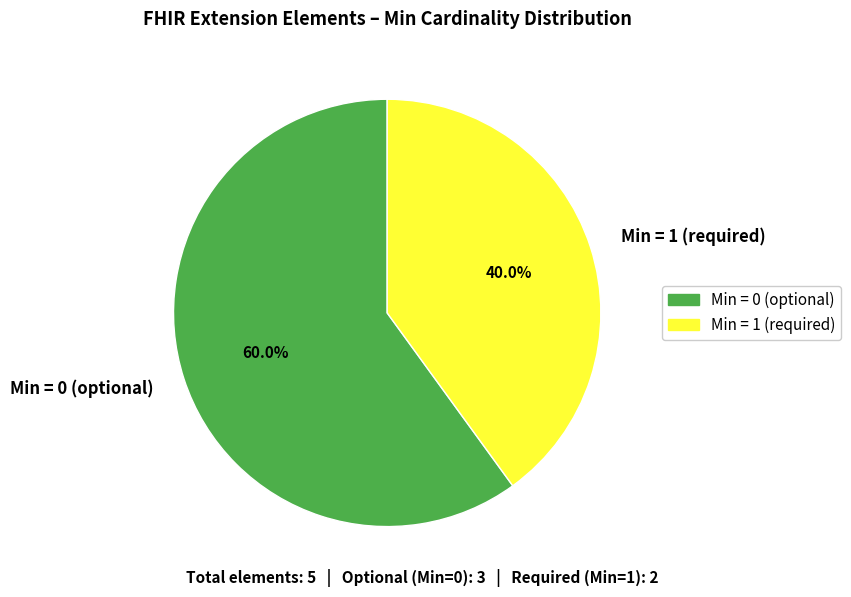

Between Min = 1 (required) and Min = 0 (optional), which is larger?

Min = 0 (optional)